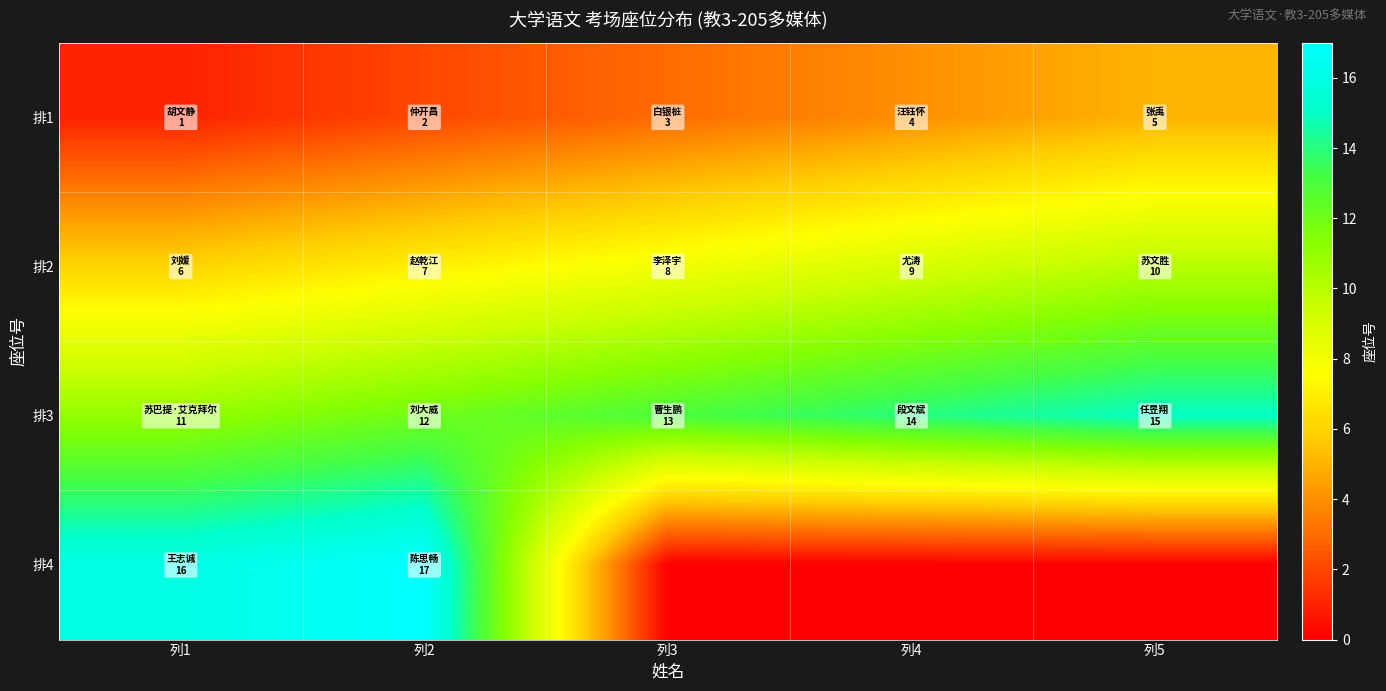

Reading left to right, what are all the values shown in this chart?

排1: 列1=1	列2=2	列3=3	列4=4	列5=5
排2: 列1=6	列2=7	列3=8	列4=9	列5=10
排3: 列1=11	列2=12	列3=13	列4=14	列5=15
排4: 列1=16	列2=17	列3=0	列4=0	列5=0